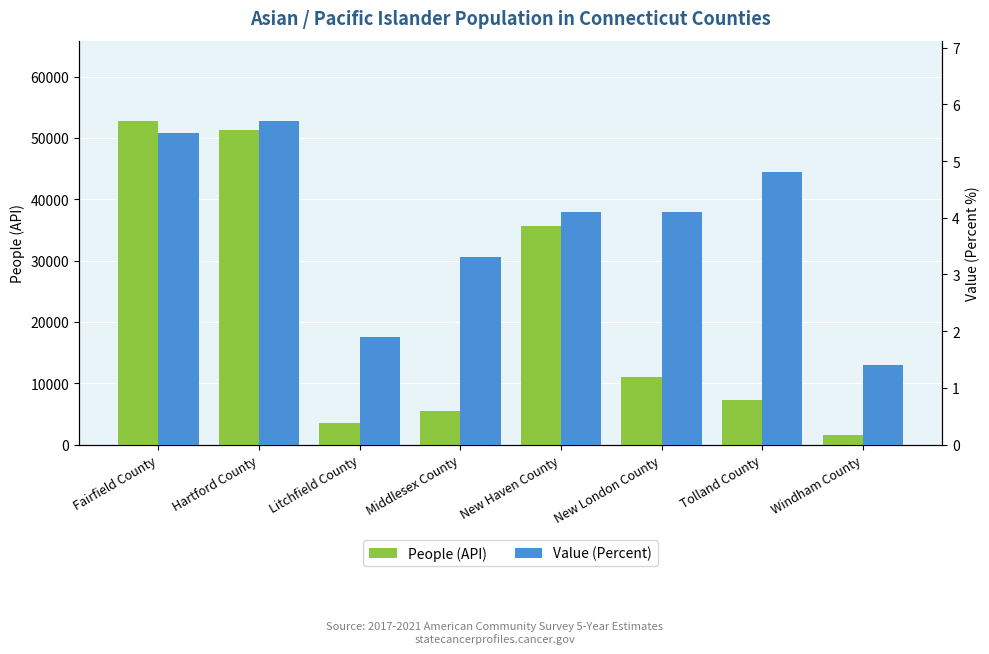

Reading left to right, list all the values displayed in this chart.

People (API): 52683.0	51356.0	3526.0	5392.0	35648.0	11085.0	7280.0	1600.0
Value (Percent): 5.5	5.7	1.9	3.3	4.1	4.1	4.8	1.4